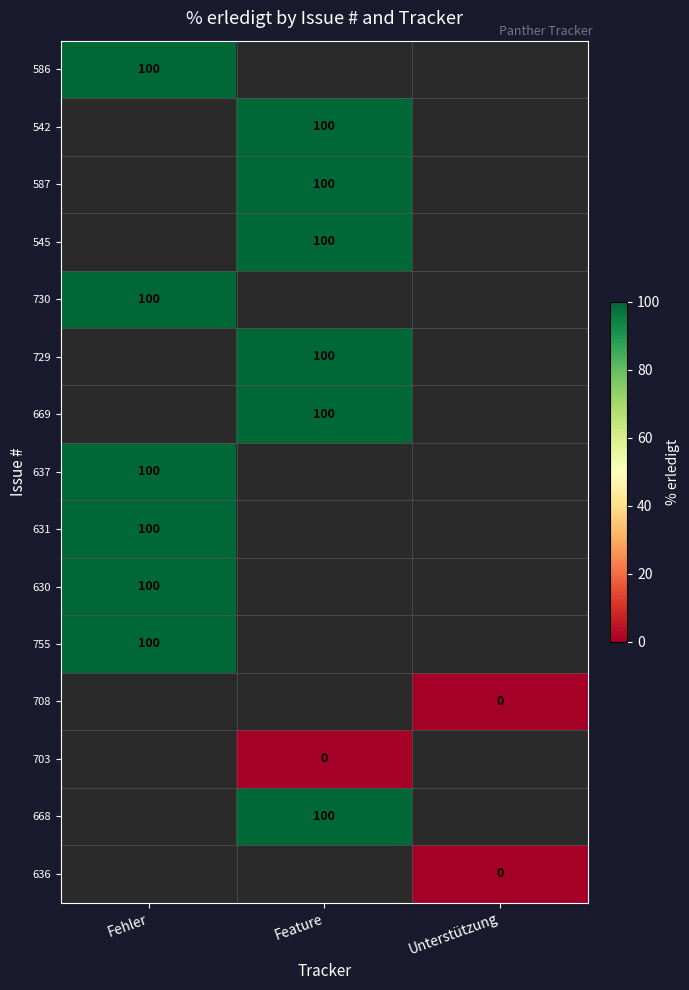

The value of 637 at Fehler is 24. True or false?

False